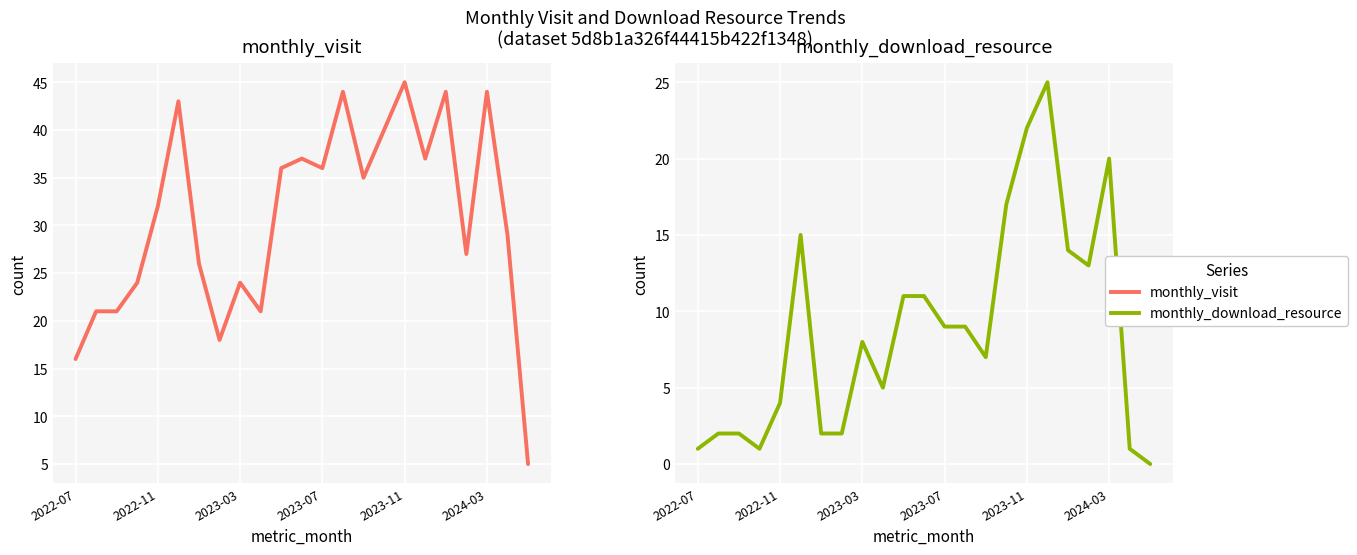

Is this an area chart (filled region under the line)?

No